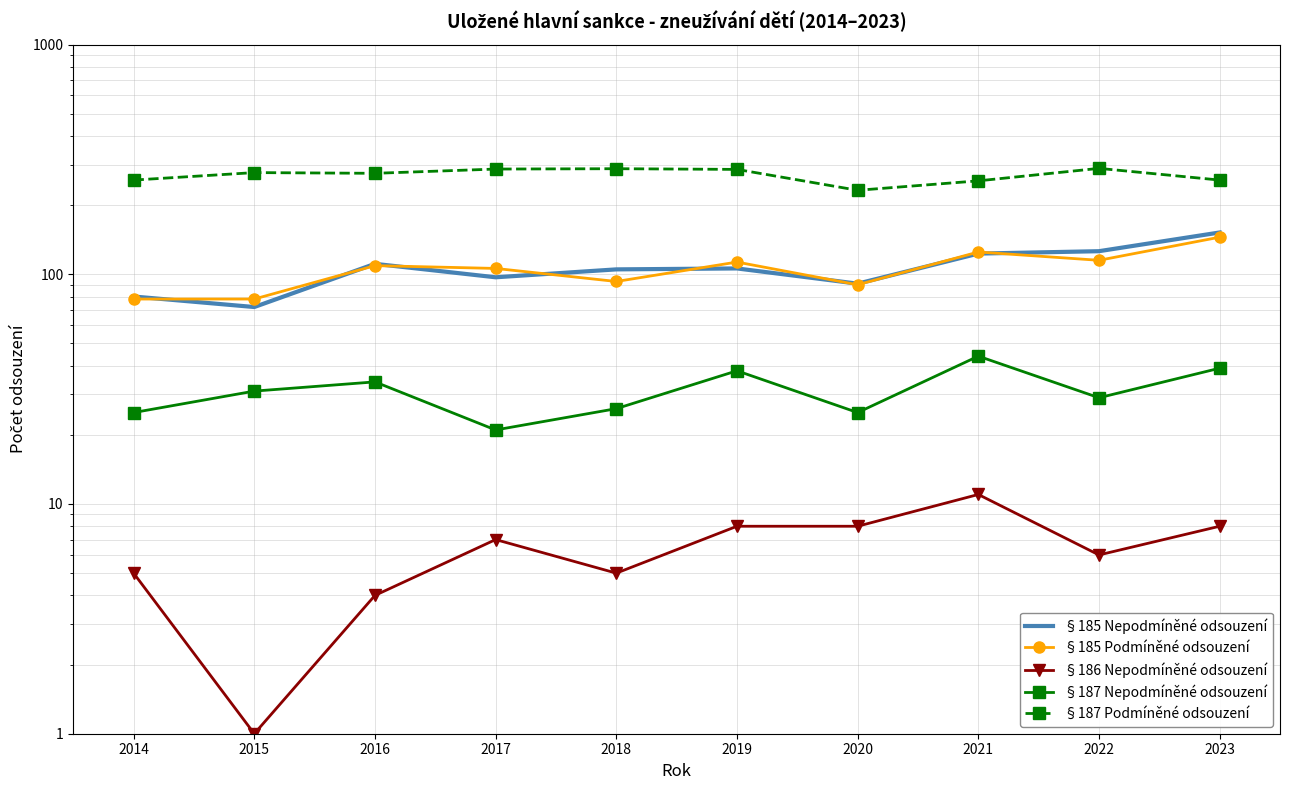

How many interior local peaks does the §185 Nepodmíněné odsouzení series have?

2